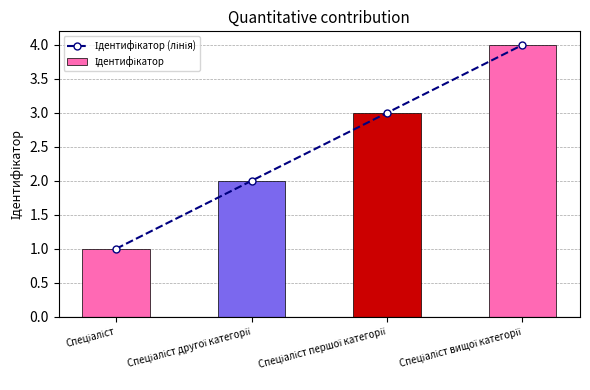

Reading left to right, what are all the values shown in this chart?

Ідентифікатор (лінія): Спеціаліст=1	Спеціаліст другої категорії=2	Спеціаліст першої категорії=3	Спеціаліст вищої категорії=4
Ідентифікатор: Спеціаліст=1	Спеціаліст другої категорії=2	Спеціаліст першої категорії=3	Спеціаліст вищої категорії=4